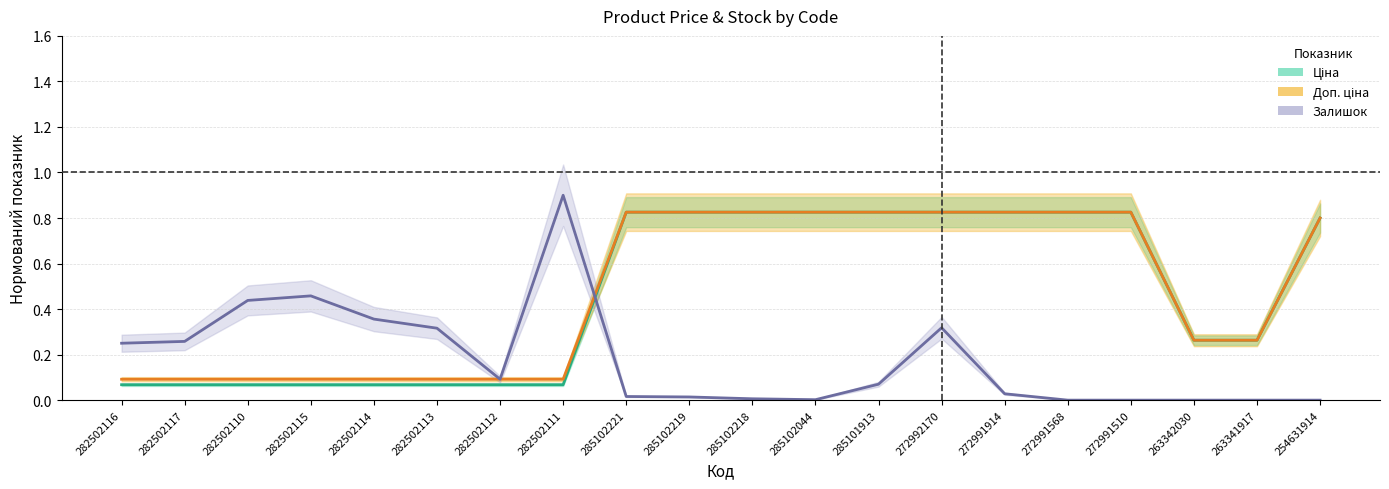

How many lines are shown in the chart?

3